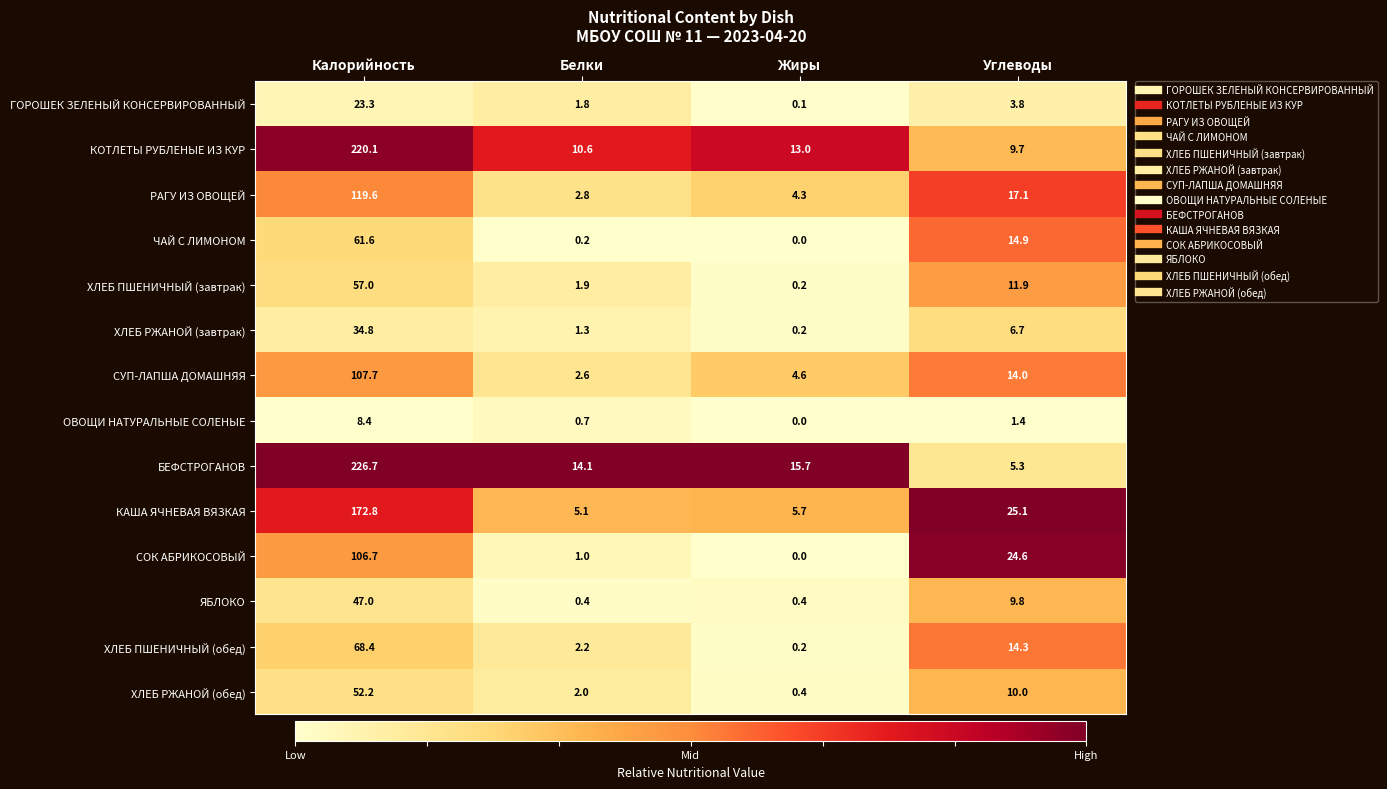

At which category is the sum across all series the highest?

Калорийность